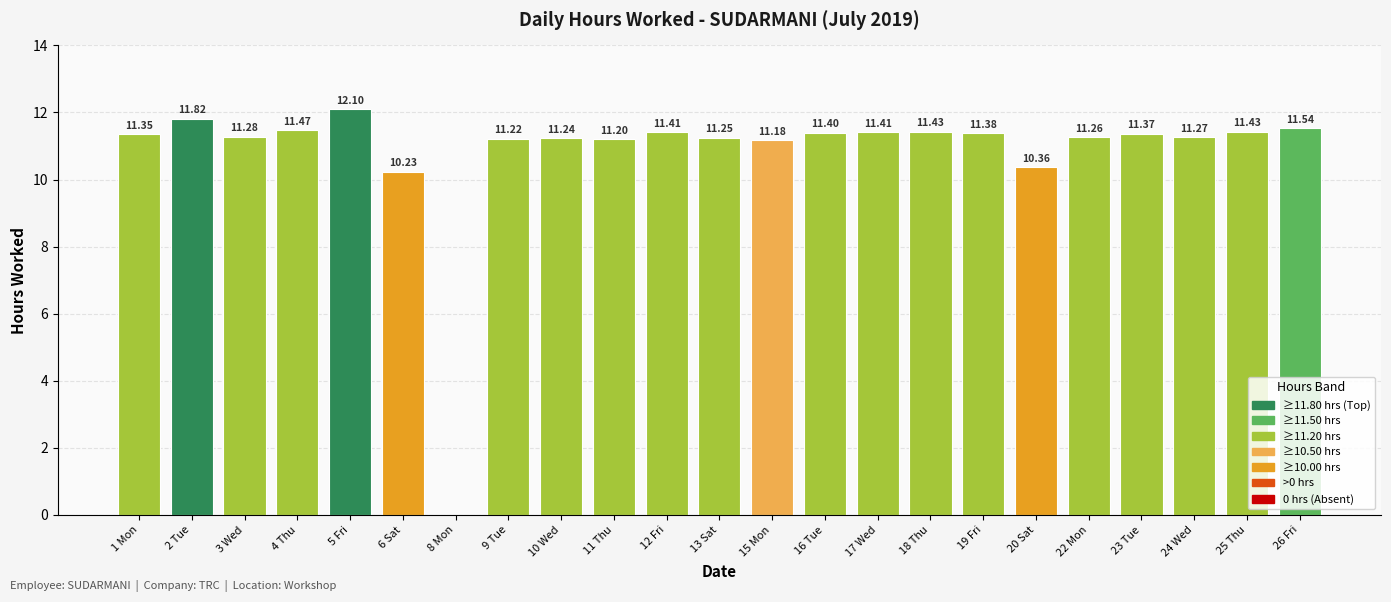

Approximately how many times larger is the value at 16 Tue compared to 15 Mon?

1.0